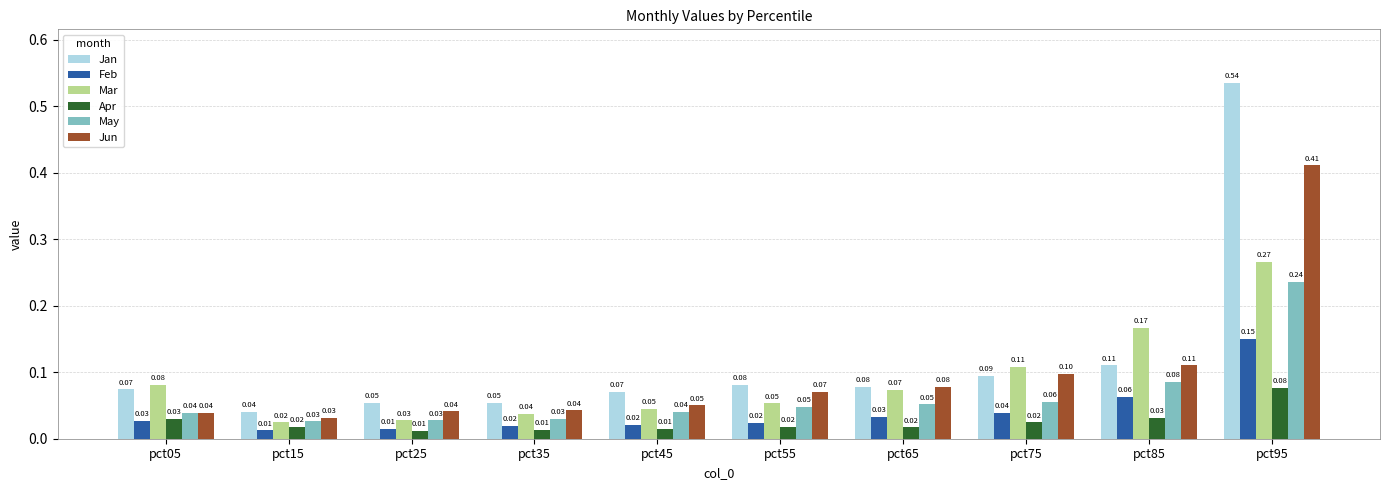

Between pct45 and pct55, which series saw the biggest shift?

Jun